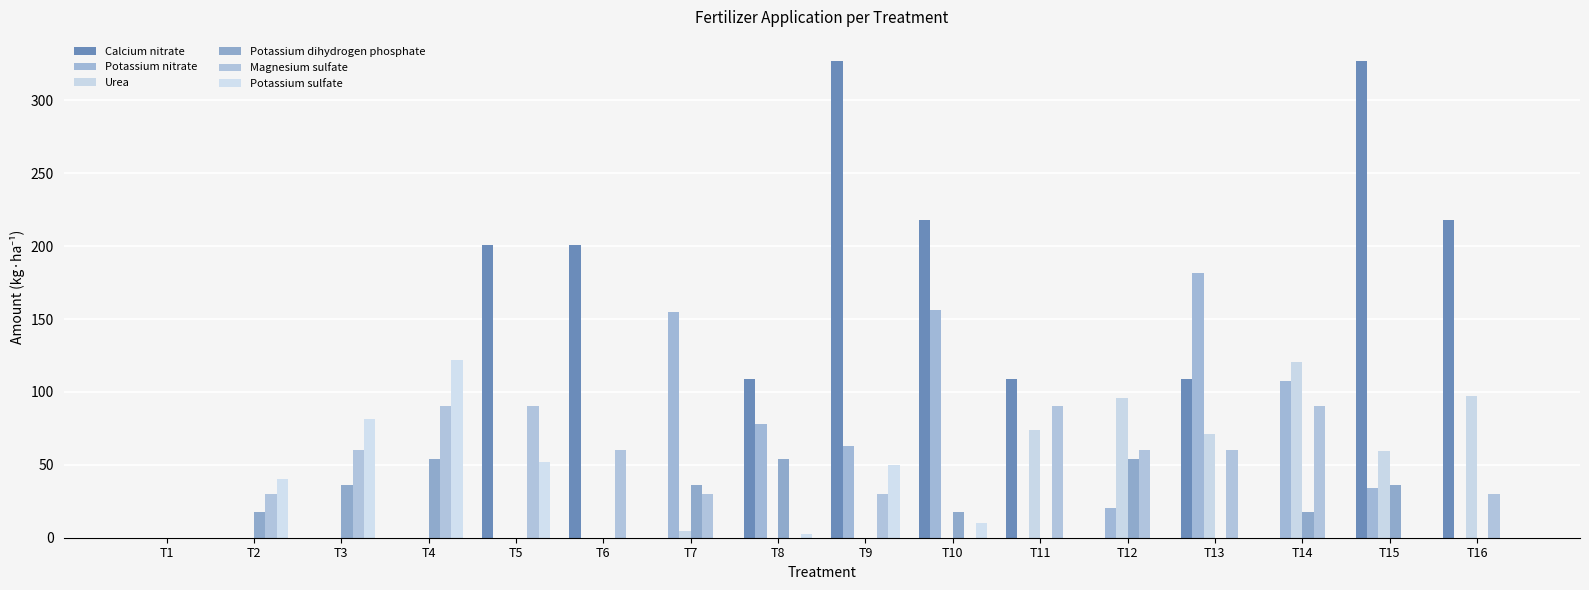

Which has a higher value, T15 or T13?

T15